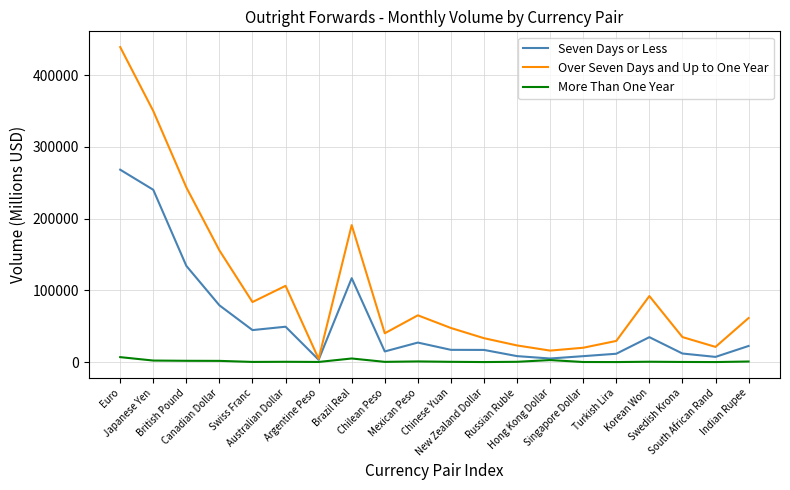

At which category is the sum across all series the highest?

Euro